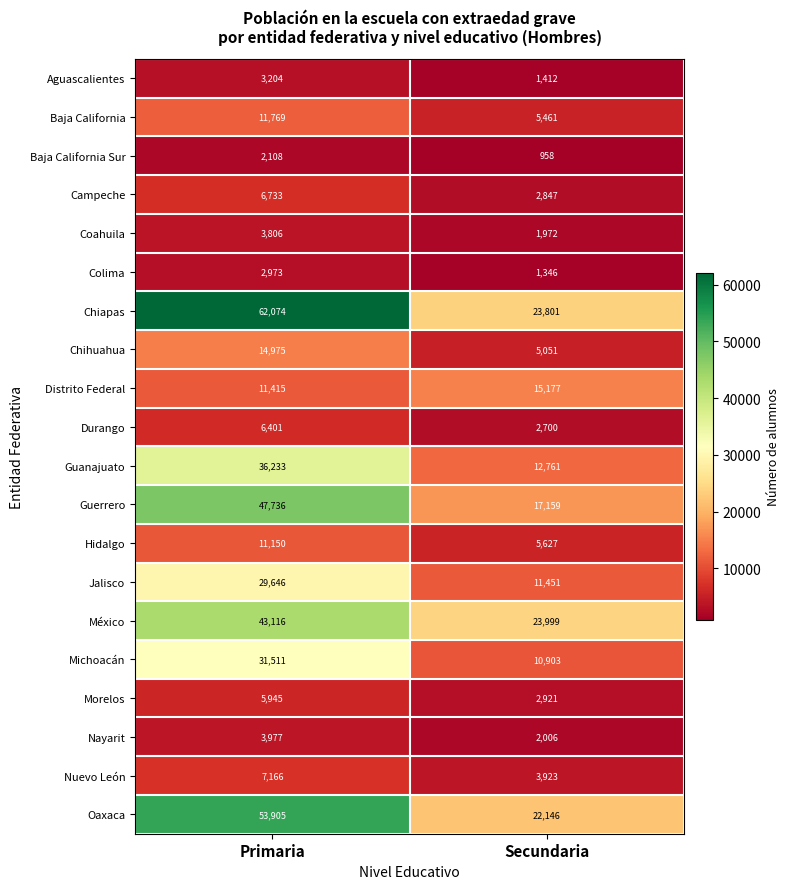

At Primaria, list the series in order from smallest to largest.

Baja California Sur, Colima, Aguascalientes, Coahuila, Nayarit, Morelos, Durango, Campeche, Nuevo León, Hidalgo, Distrito Federal, Baja California, Chihuahua, Jalisco, Michoacán, Guanajuato, México, Guerrero, Oaxaca, Chiapas